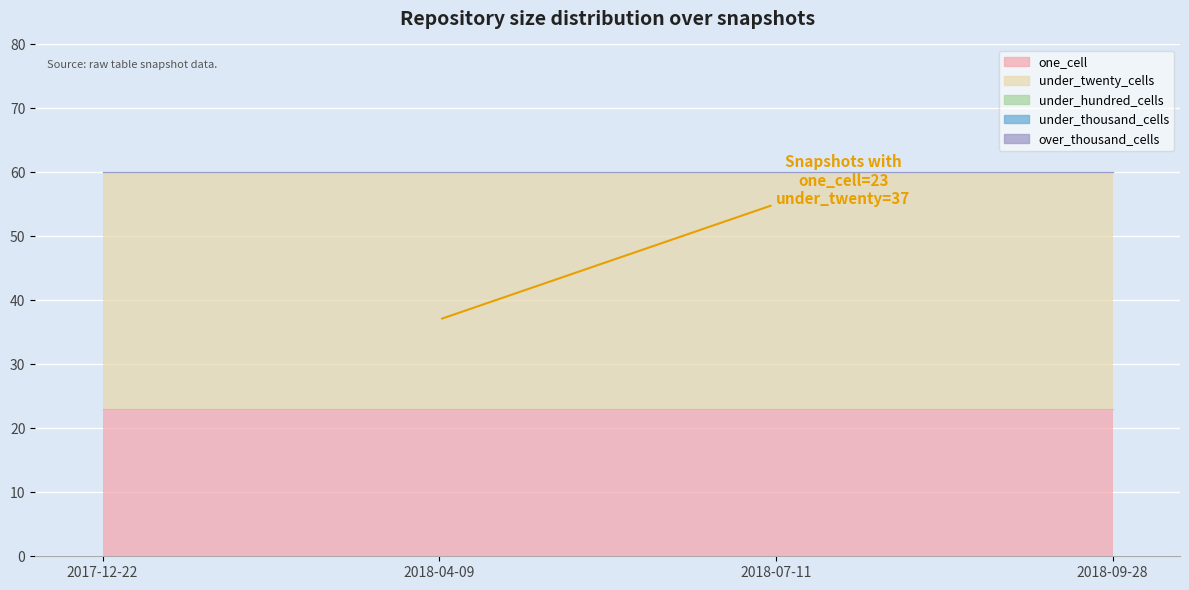

Which category has the highest value in the one_cell series?

2017-12-22